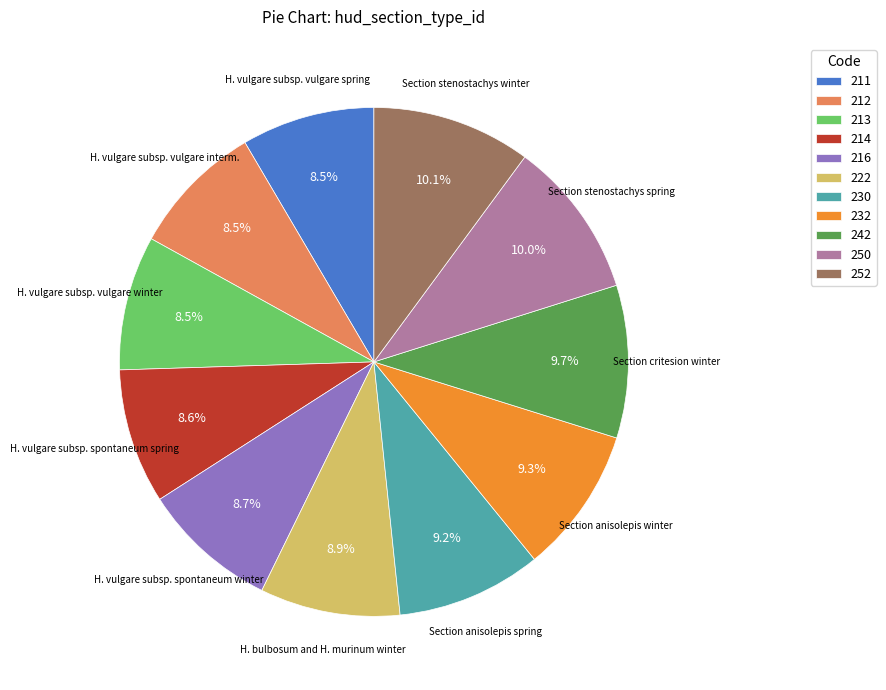

Does 212 account for over 50% of the chart?

No